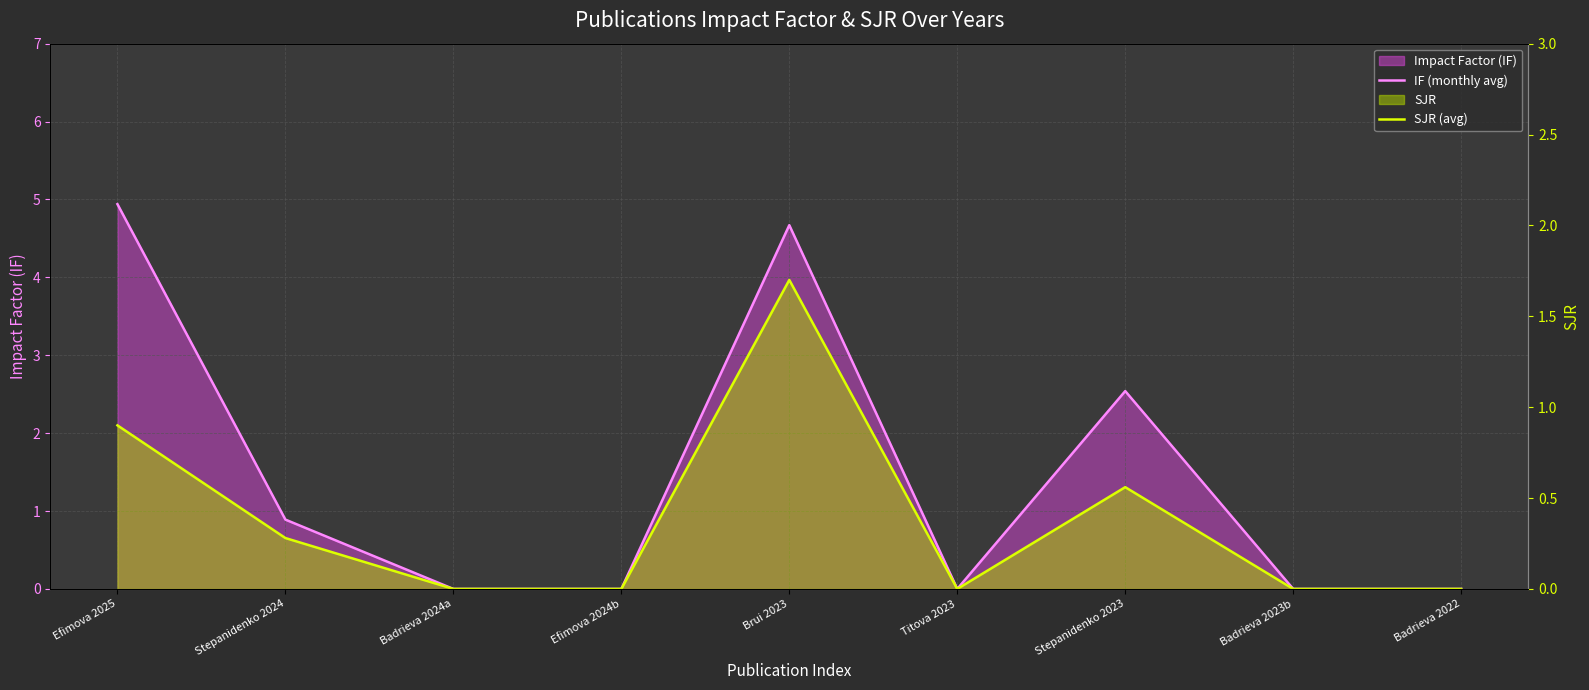

Reading right to left, extract all data points from this chart.

IF (monthly avg): 0.0	0.0	2.5	0.0	4.7	0.0	0.0	0.9	4.9
SJR (avg): 0.0	0.0	0.6	0.0	1.7	0.0	0.0	0.3	0.9